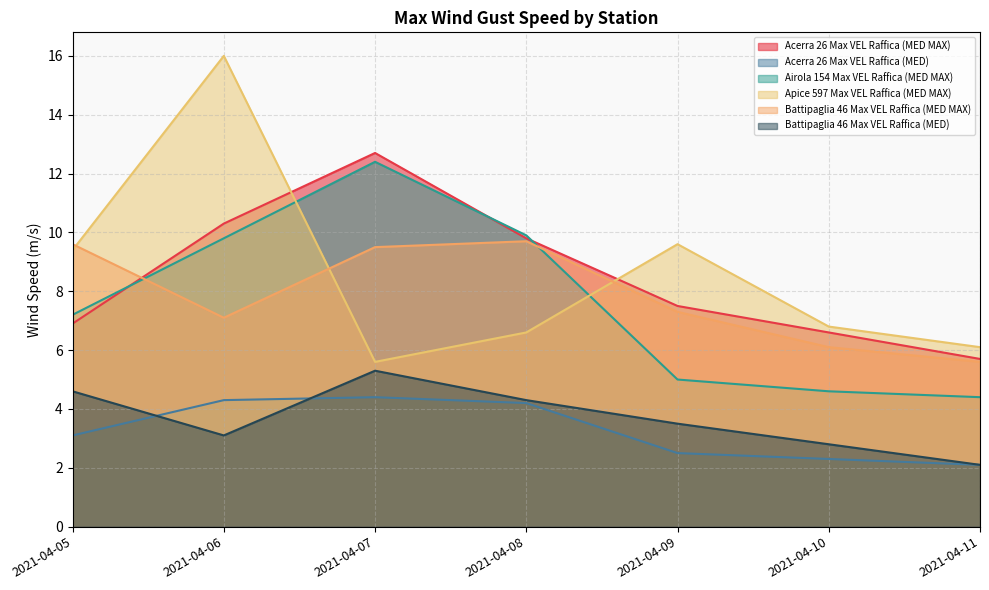

True or false: Acerra 26 Max VEL Raffica (MED) and Battipaglia 46 Max VEL Raffica (MED MAX) intersect in this chart.

False